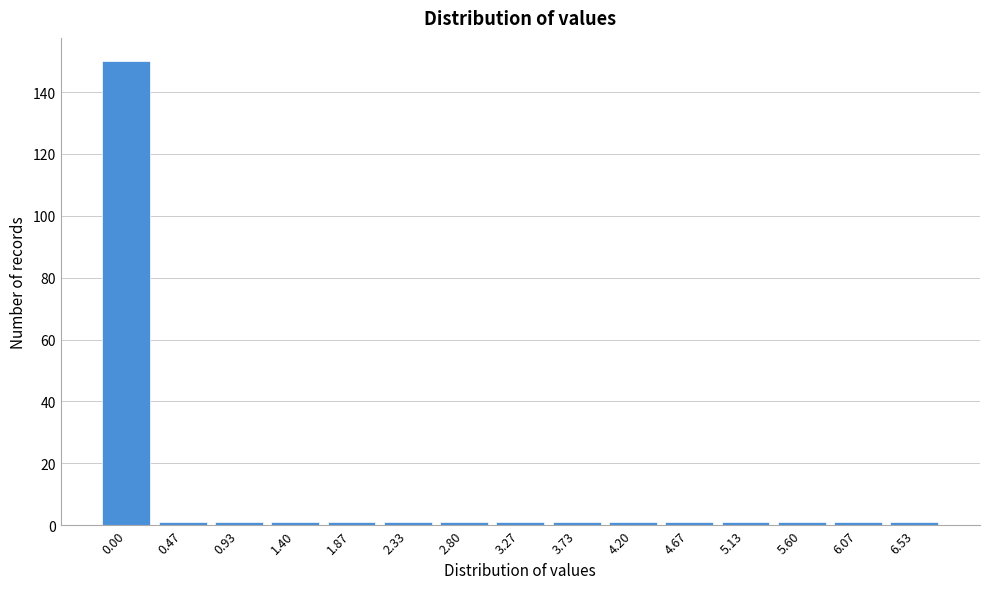

Reading left to right, transcribe all the data shown in this chart.

150	1	1	1	1	1	1	1	1	1	1	1	1	1	1